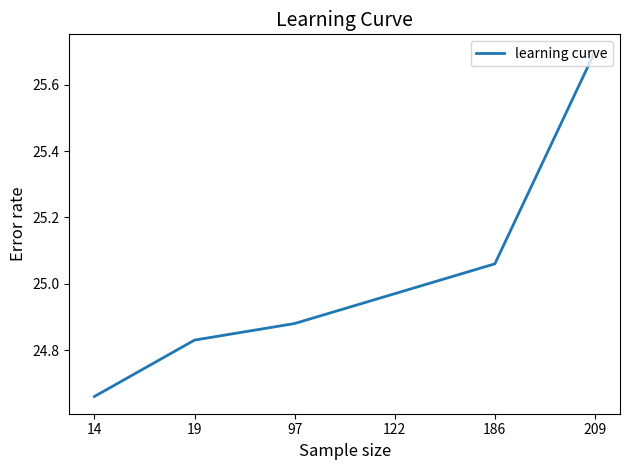

What is the change in value from 14 to 19?

+0.2